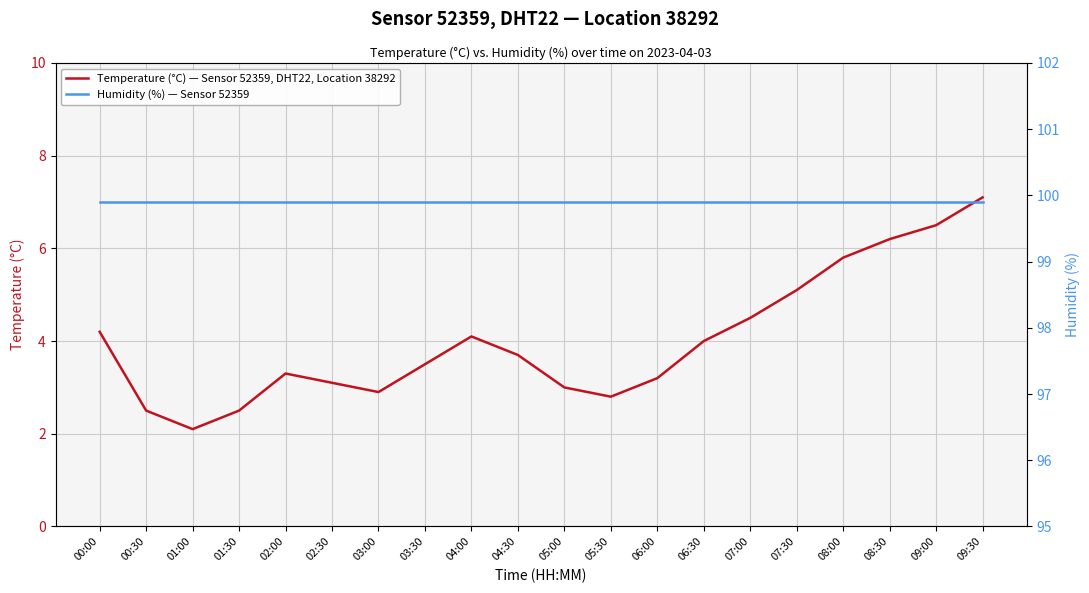

At which label does Temperature (°C) — Sensor 52359, DHT22, Location 38292 first exceed 3?

00:00